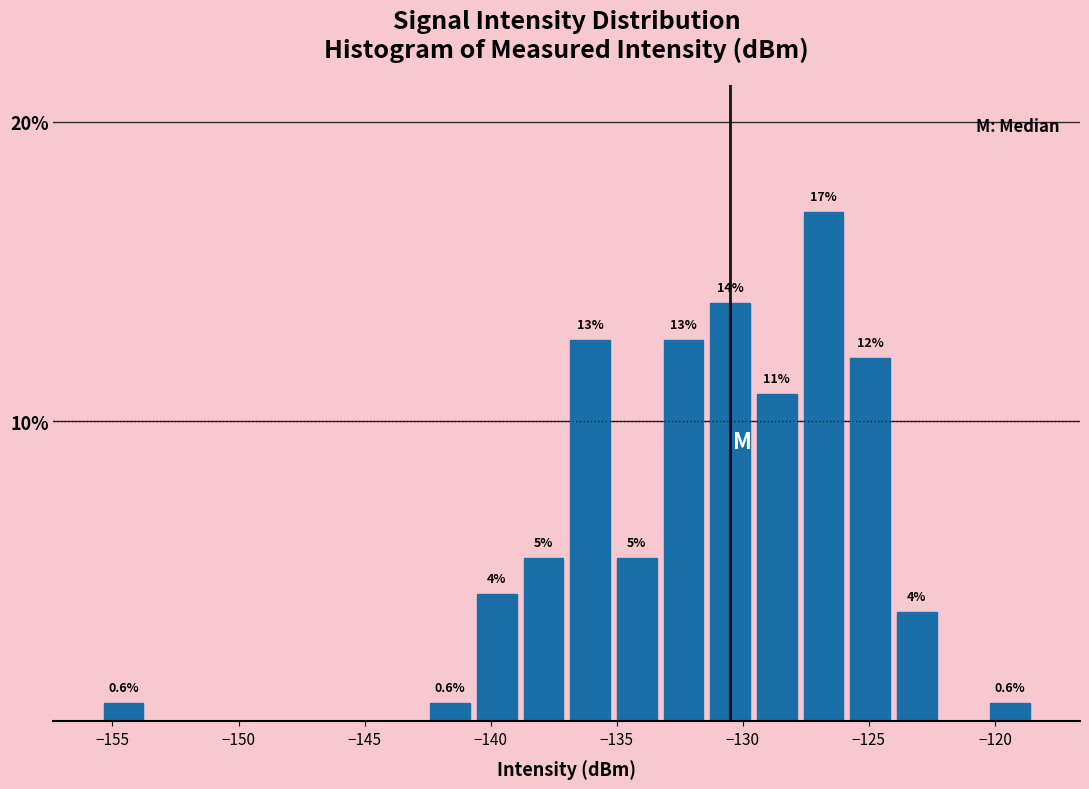

Read against the x-axis, roughly where is the centre of the tallest bar?

-127.0